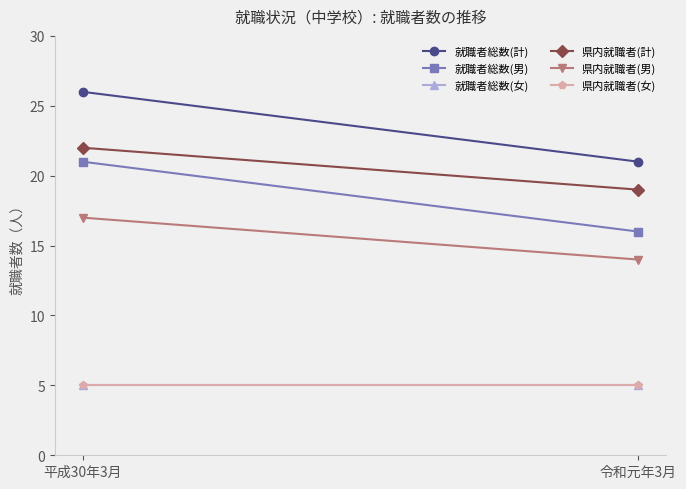

What is the sum of the 県内就職者(男) values at 平成30年3月 and 令和元年3月?

31